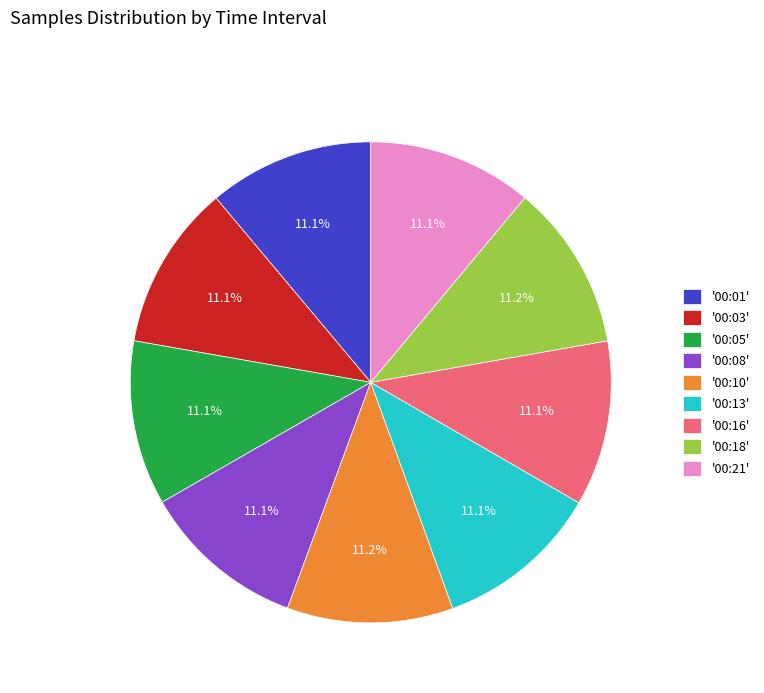

Combined, do '00:16' and '00:03' account for over 50%?

No